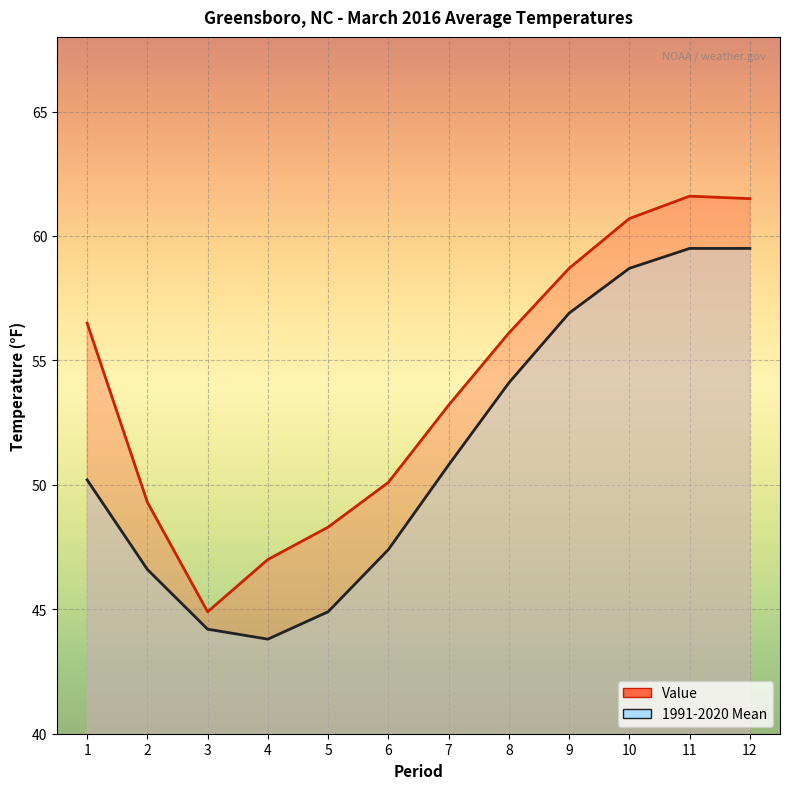

Reading left to right, what are all the values shown in this chart?

Value: 1=56.5	2=49.3	3=44.9	4=47.0	5=48.3	6=50.1	7=53.2	8=56.1	9=58.7	10=60.7	11=61.6	12=61.5
1991-2020 Mean: 1=50.2	2=46.6	3=44.2	4=43.8	5=44.9	6=47.4	7=50.8	8=54.1	9=56.9	10=58.7	11=59.5	12=59.5